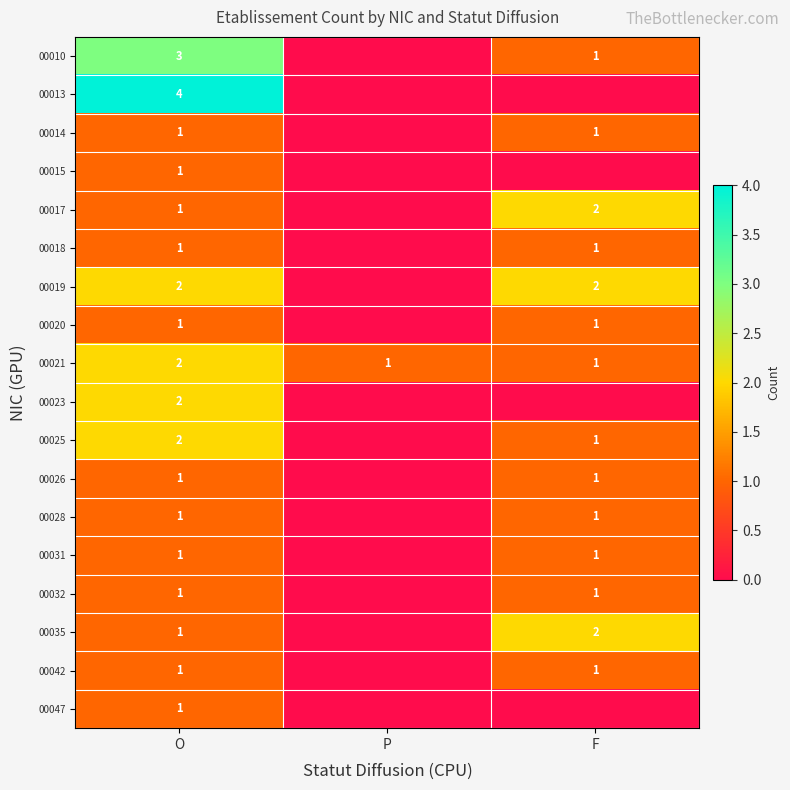

The value of 00026 at O is 0. True or false?

False